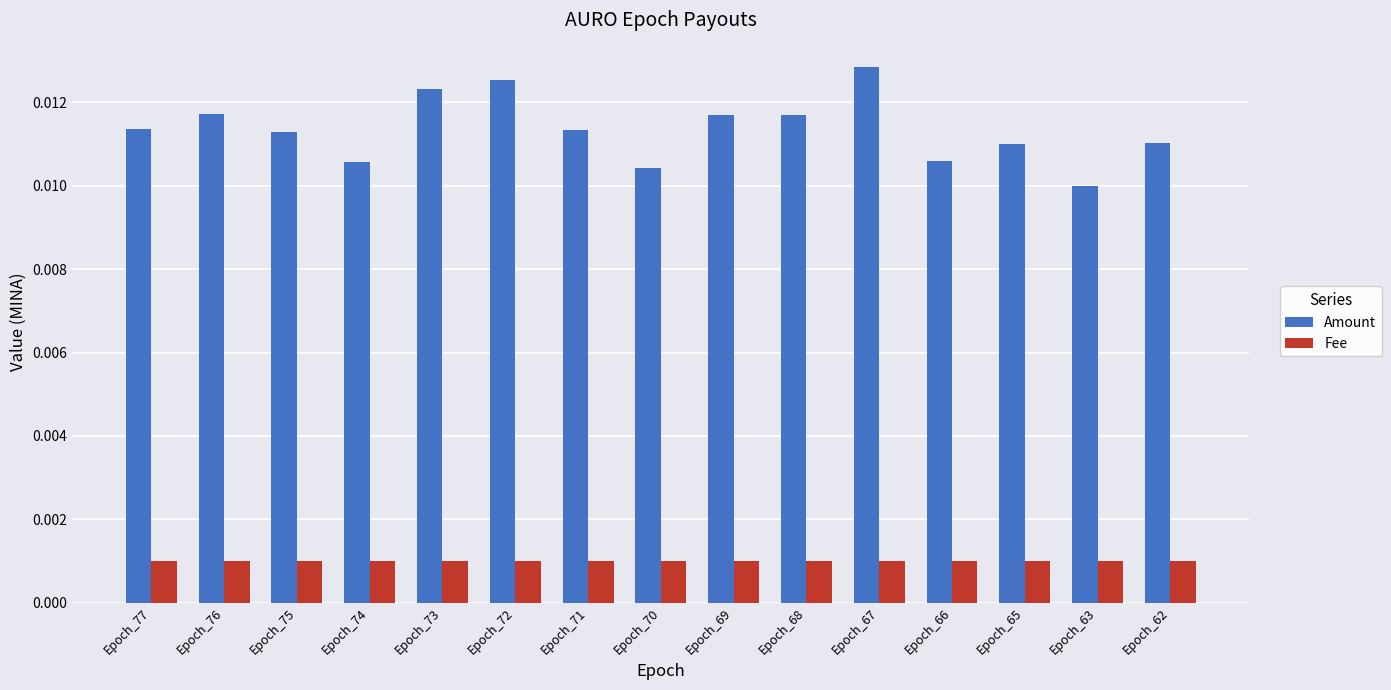

How many bars are there in total?

30